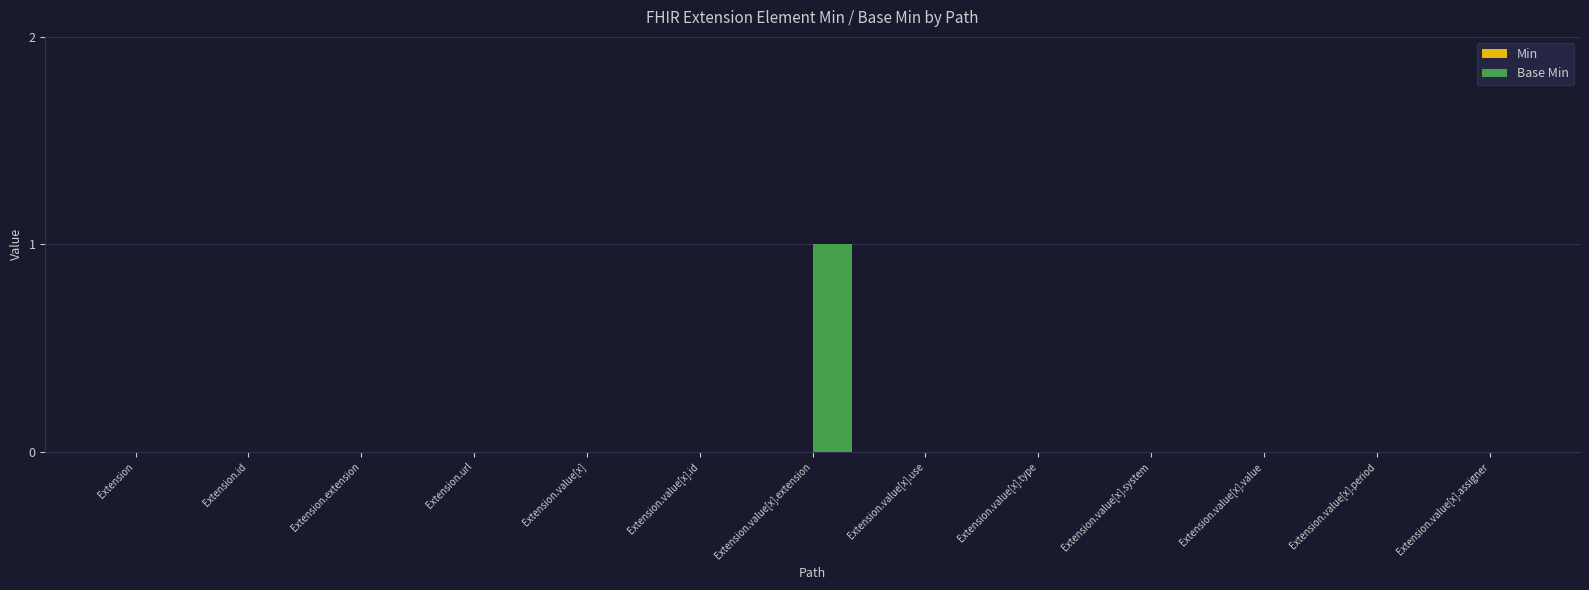

The value at Extension.id is 0. True or false?

True